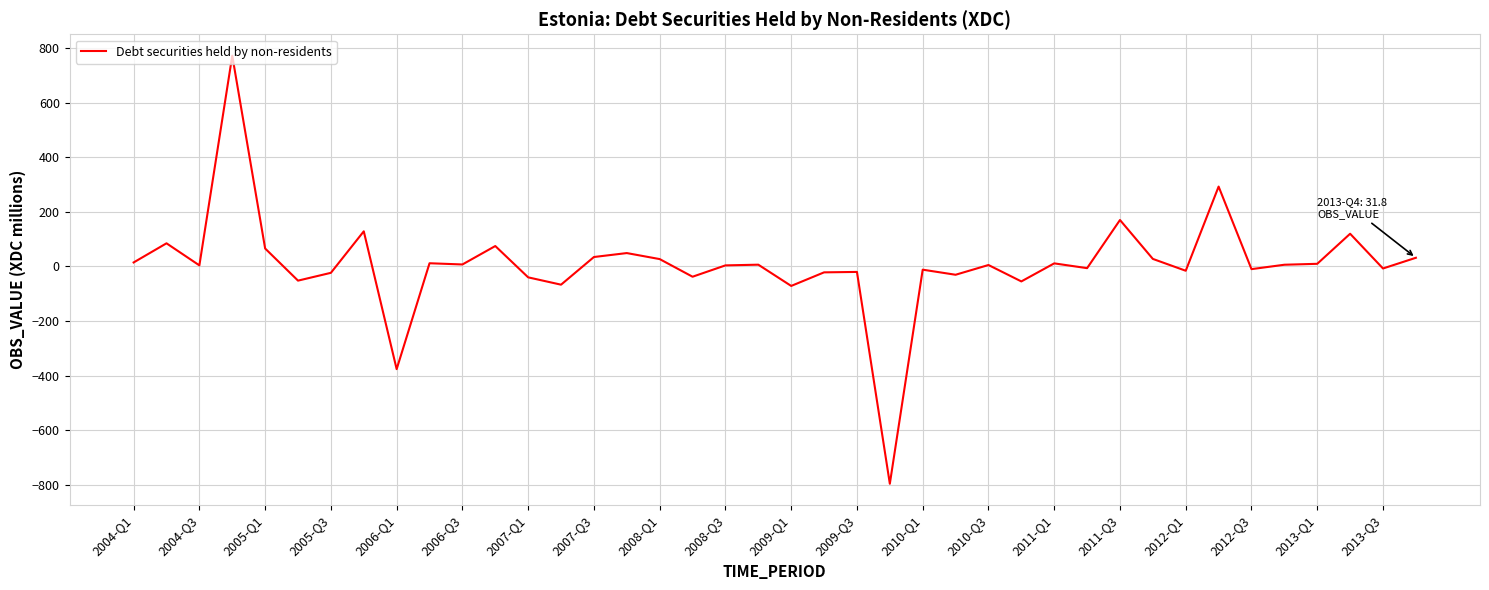

What is the difference between the maximum and minimum values?

1566.5